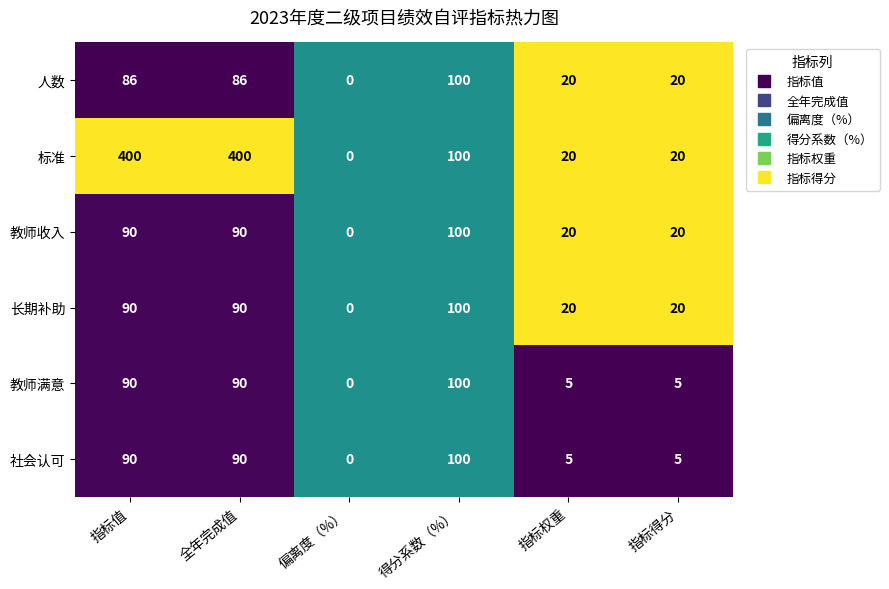

What is the difference between the maximum and minimum values in the 标准 series?

400